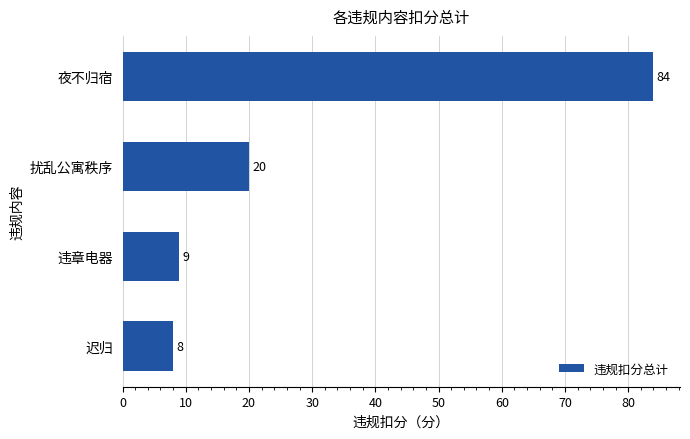

Rank the categories by value from lowest to highest.

迟归, 违章电器, 扰乱公寓秩序, 夜不归宿